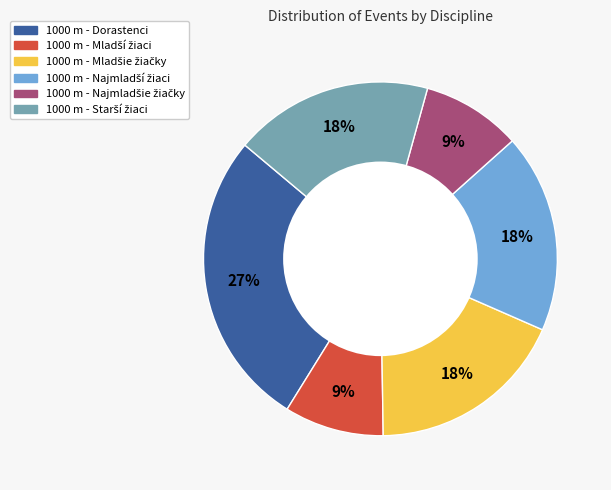

Does any single category account for the majority?

No